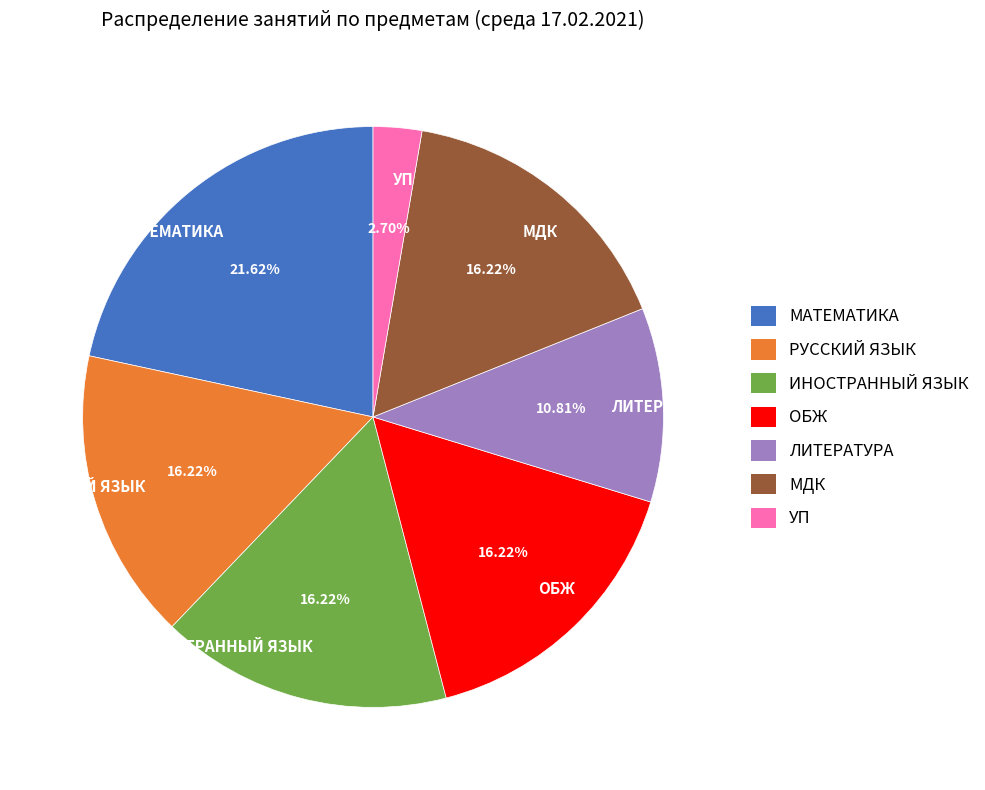

Is it true that МДК is 11% of the pie?

False